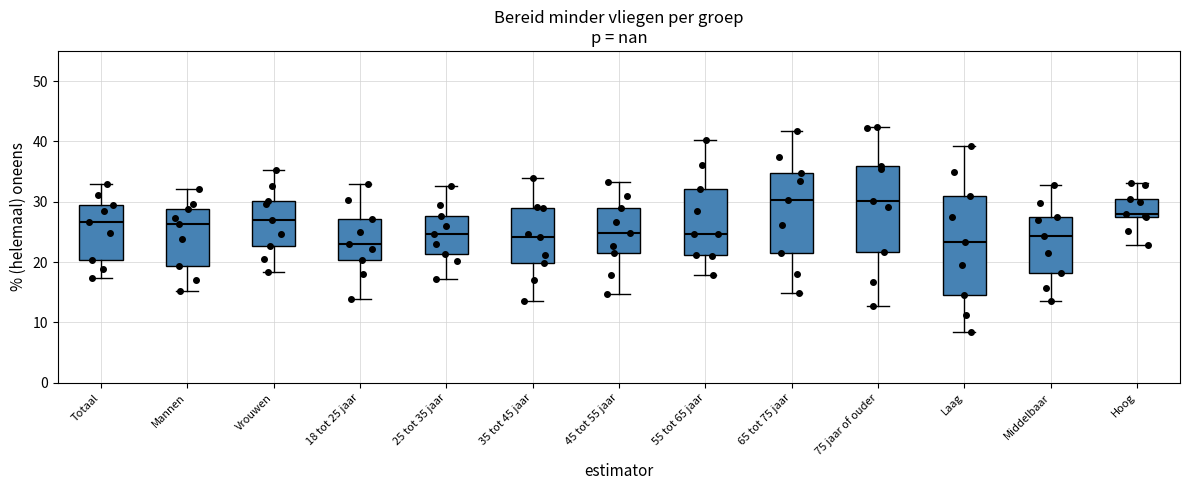

Reading left to right, read every box against the y-axis: the position of its median line, the range the box covers, and the ends of its whiskers. The values are not printed on the chart, so give them approximately, as read against the axis.

Totaal: median 27, box 20 to 29, whiskers 17 to 33
Mannen: median 26, box 19 to 29, whiskers 15 to 32
Vrouwen: median 27, box 23 to 30, whiskers 18 to 35
18 tot 25 jaar: median 23, box 20 to 27, whiskers 14 to 33
25 tot 35 jaar: median 25, box 21 to 28, whiskers 17 to 33
35 tot 45 jaar: median 24, box 20 to 29, whiskers 14 to 34
45 tot 55 jaar: median 25, box 22 to 29, whiskers 15 to 33
55 tot 65 jaar: median 25, box 21 to 32, whiskers 18 to 40
65 tot 75 jaar: median 30, box 22 to 35, whiskers 15 to 42
75 jaar of ouder: median 30, box 22 to 36, whiskers 13 to 42
Laag: median 23, box 15 to 31, whiskers 9 to 39
Middelbaar: median 24, box 18 to 27, whiskers 14 to 33
Hoog: median 28, box 27 to 31, whiskers 23 to 33